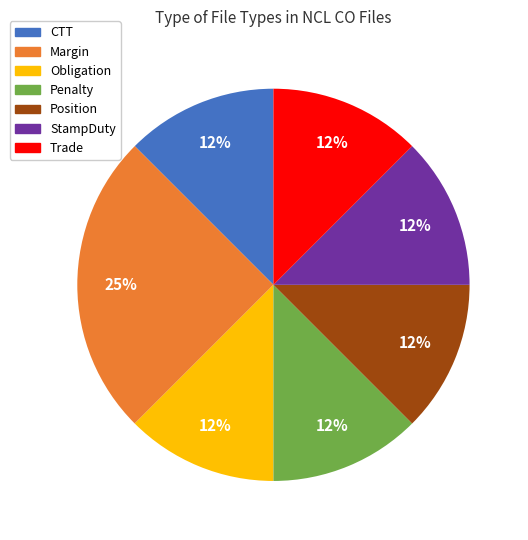

How many slices are in this pie chart?

7